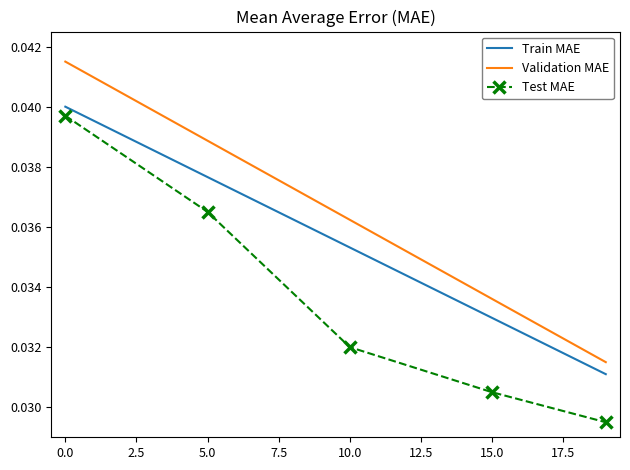

The value of Validation MAE at 0.0 is 0.1. True or false?

False